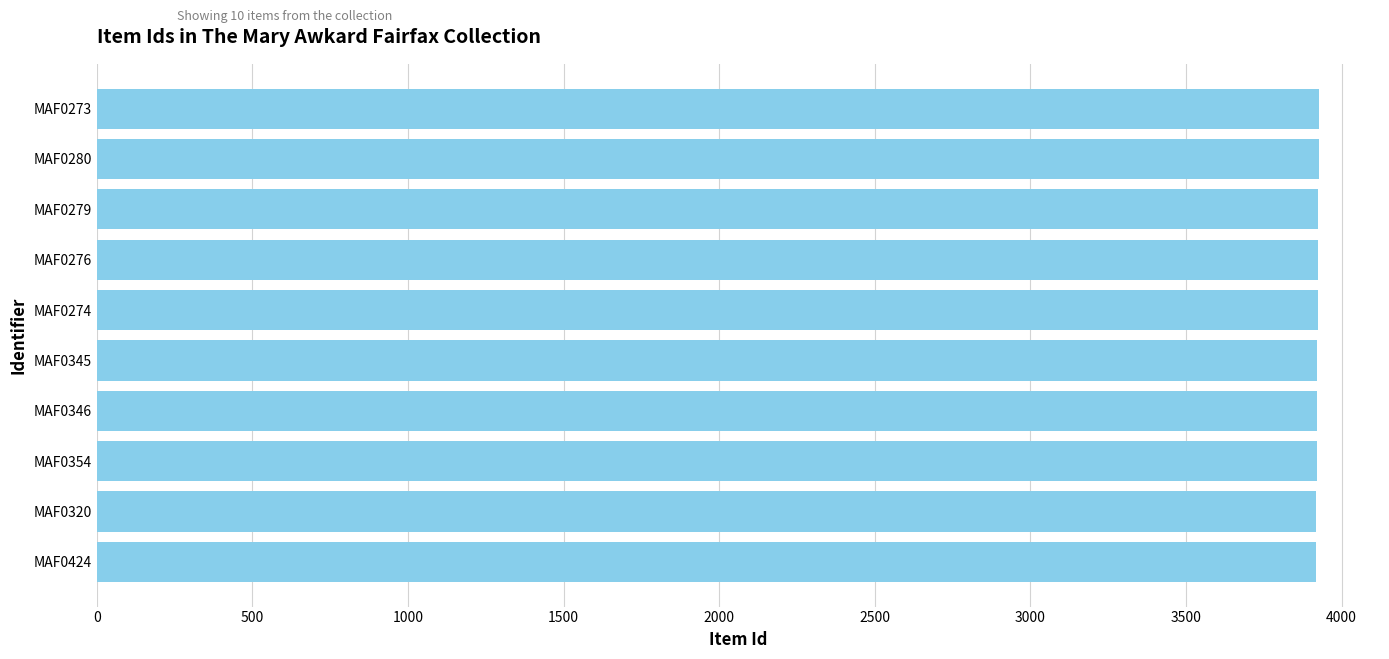

What is the ratio of the value at MAF0273 to the value at MAF0346?

1.0